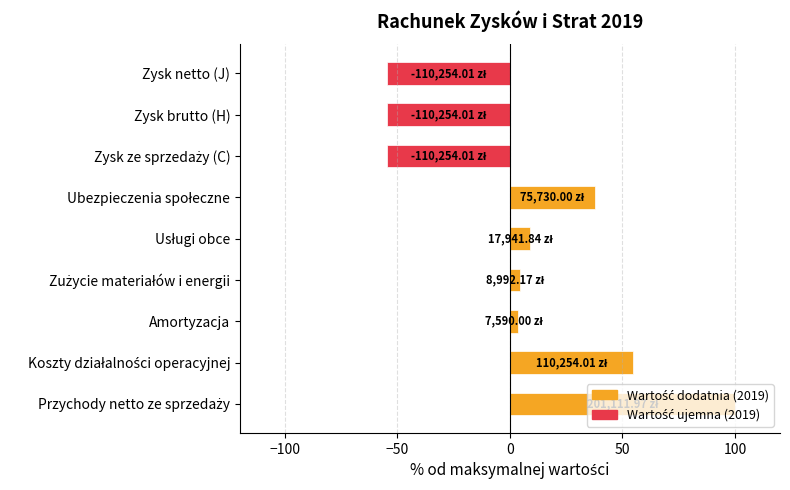

What is the difference between the second highest and minimum values?

109.6